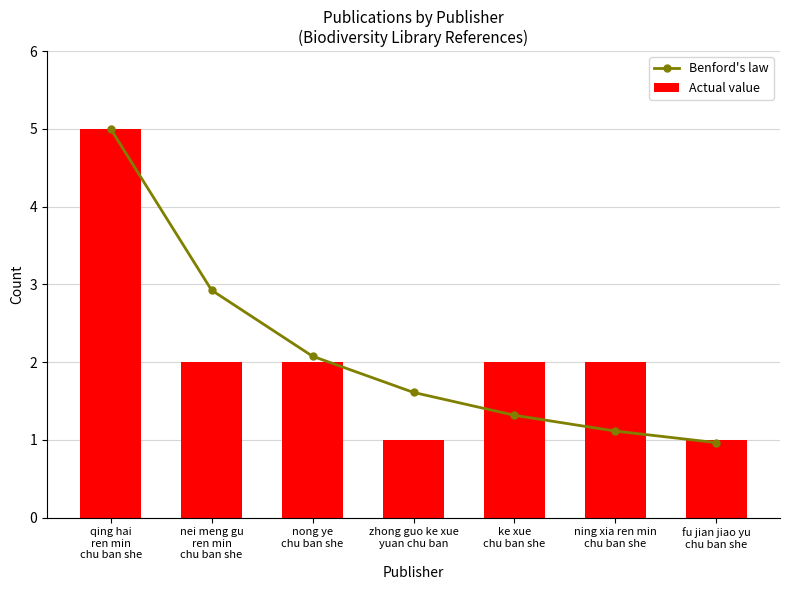

What is the maximum value shown in the chart?

5.0